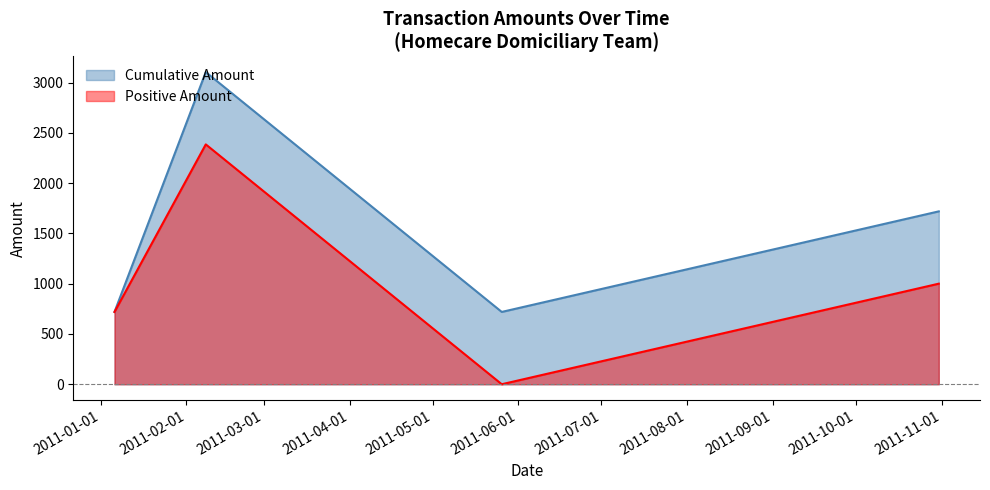

What is the maximum value shown in the chart?

3104